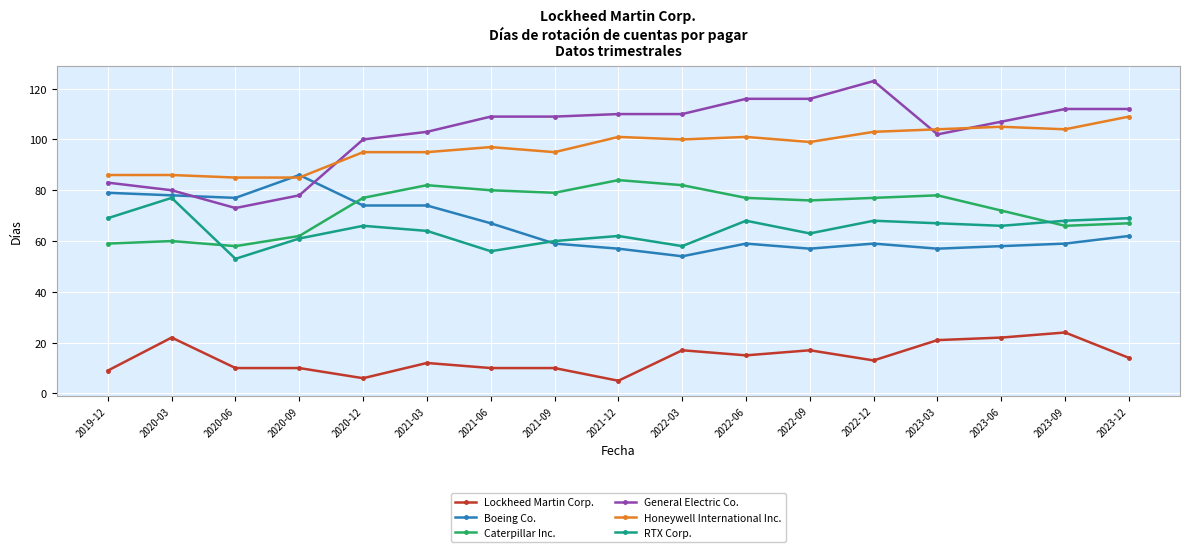

What is the difference between the highest and lowest values at 2023-09?

88